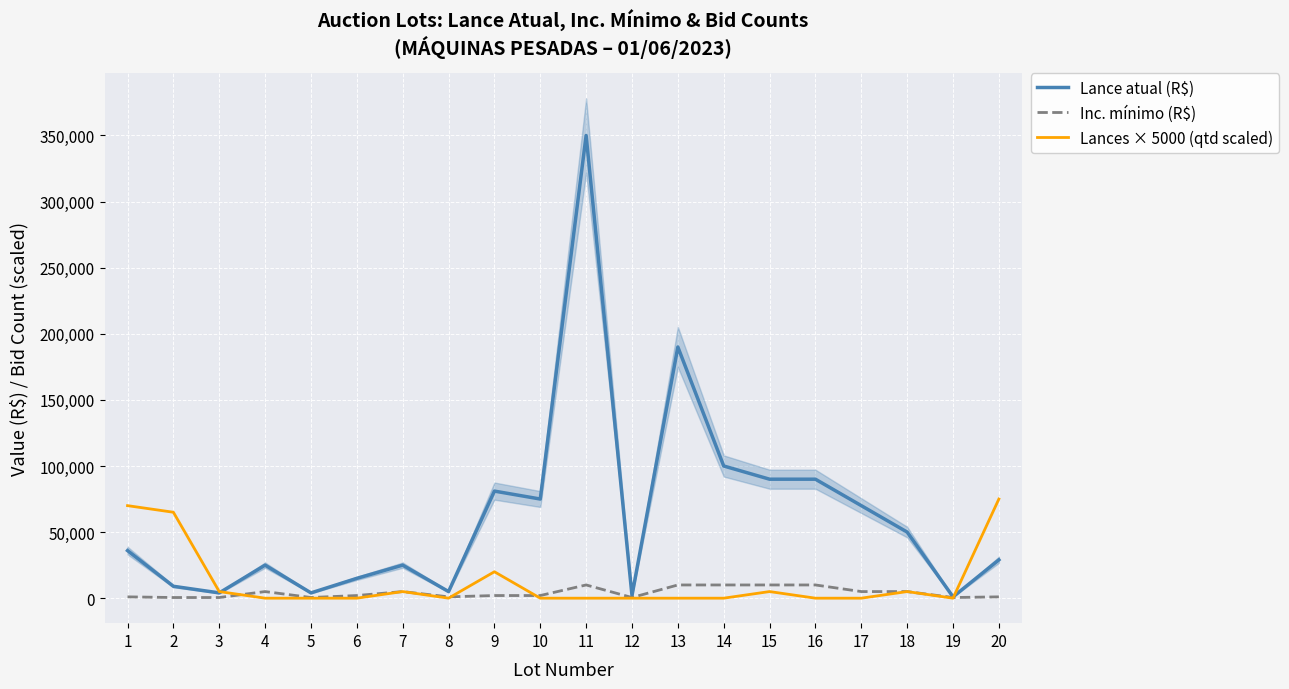

Is it true that Inc. mínimo (R$) equals 5000 at 18?

True